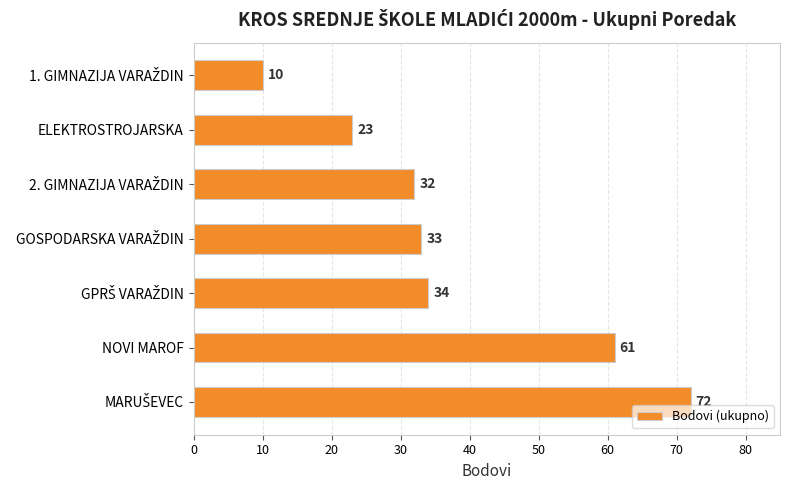

How many bars are there in total?

7